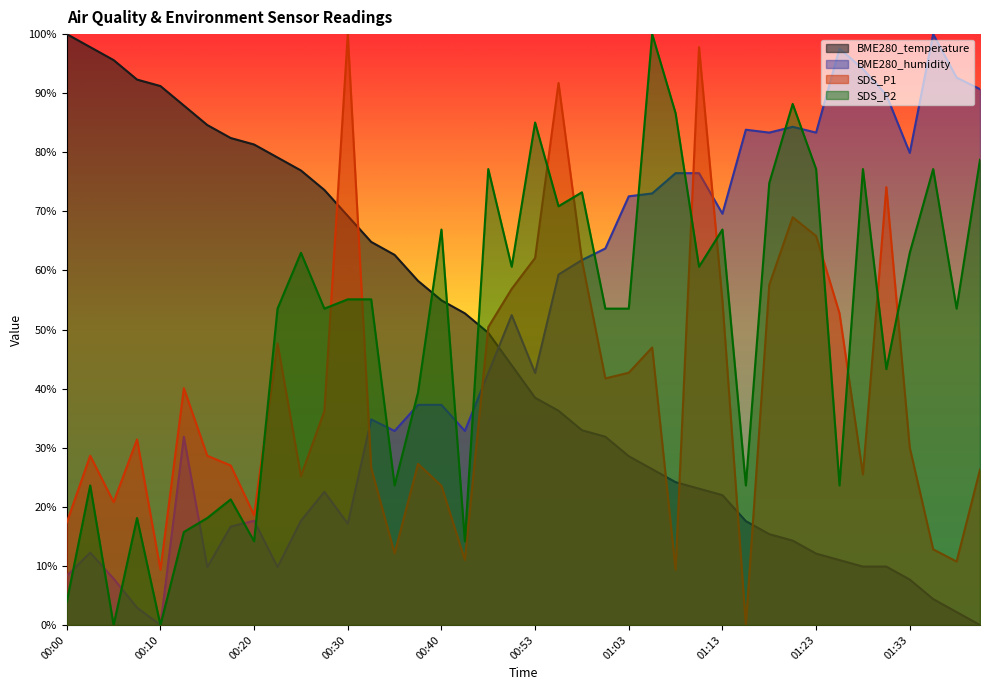

Between which two adjacent categories do BME280_humidity and SDS_P1 first intersect?

00:30 and 00:32